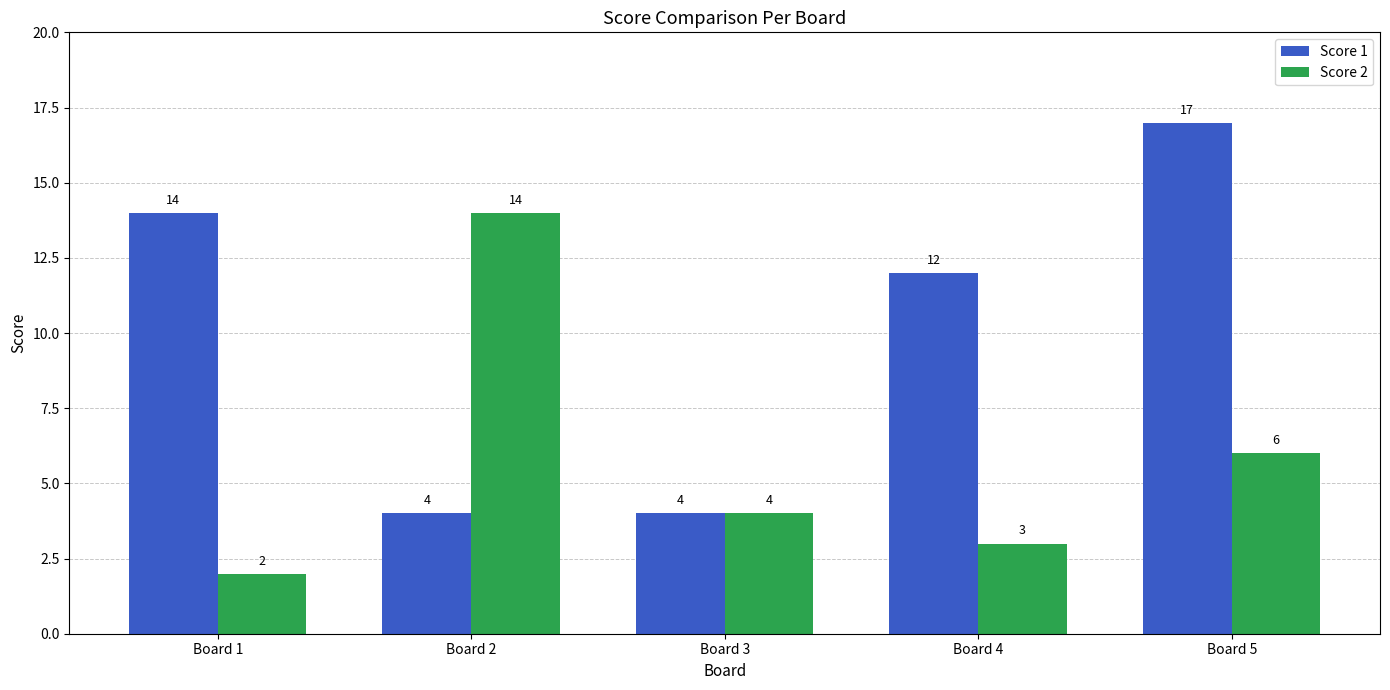

What is the average value of the Score 1 series?

10